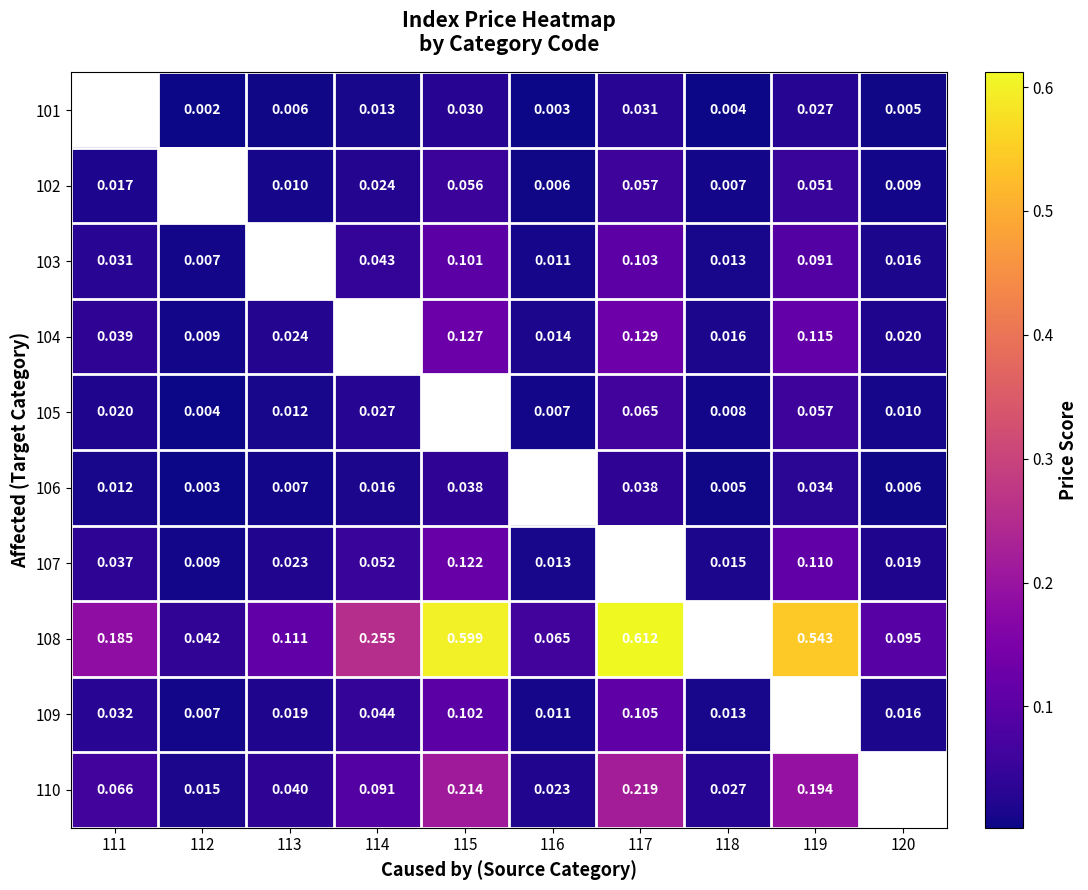

Is the value of 104 at 115 greater than the value of 110 at 114?

Yes